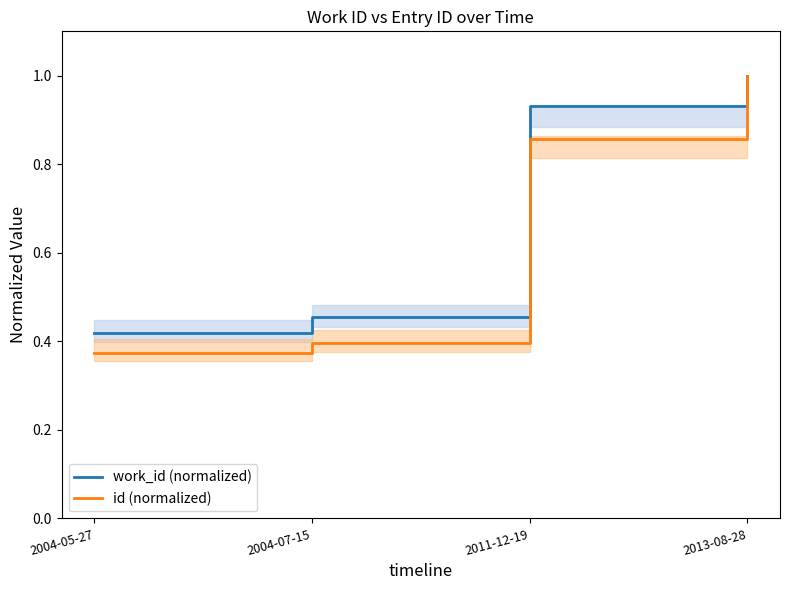

What are all the series names shown in the legend?

work_id (normalized), id (normalized)